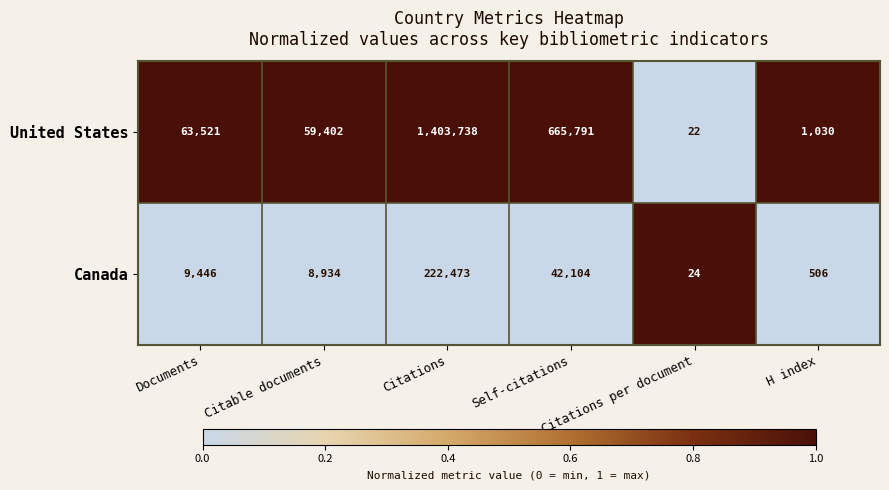

Count the number of data series in this chart.

2